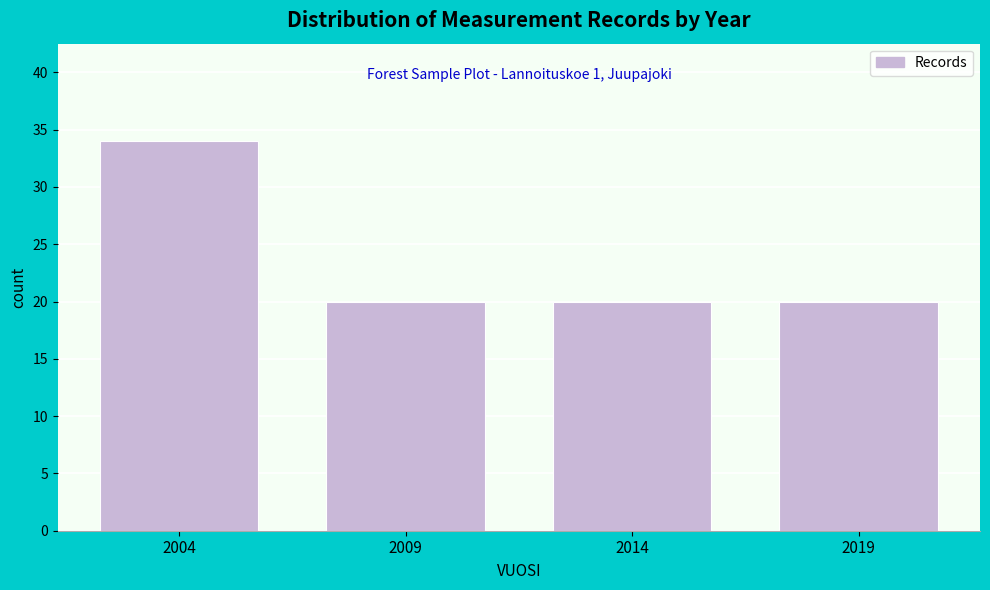

Reading left to right, extract all data points from this chart.

2004=34	2009=20	2014=20	2019=20